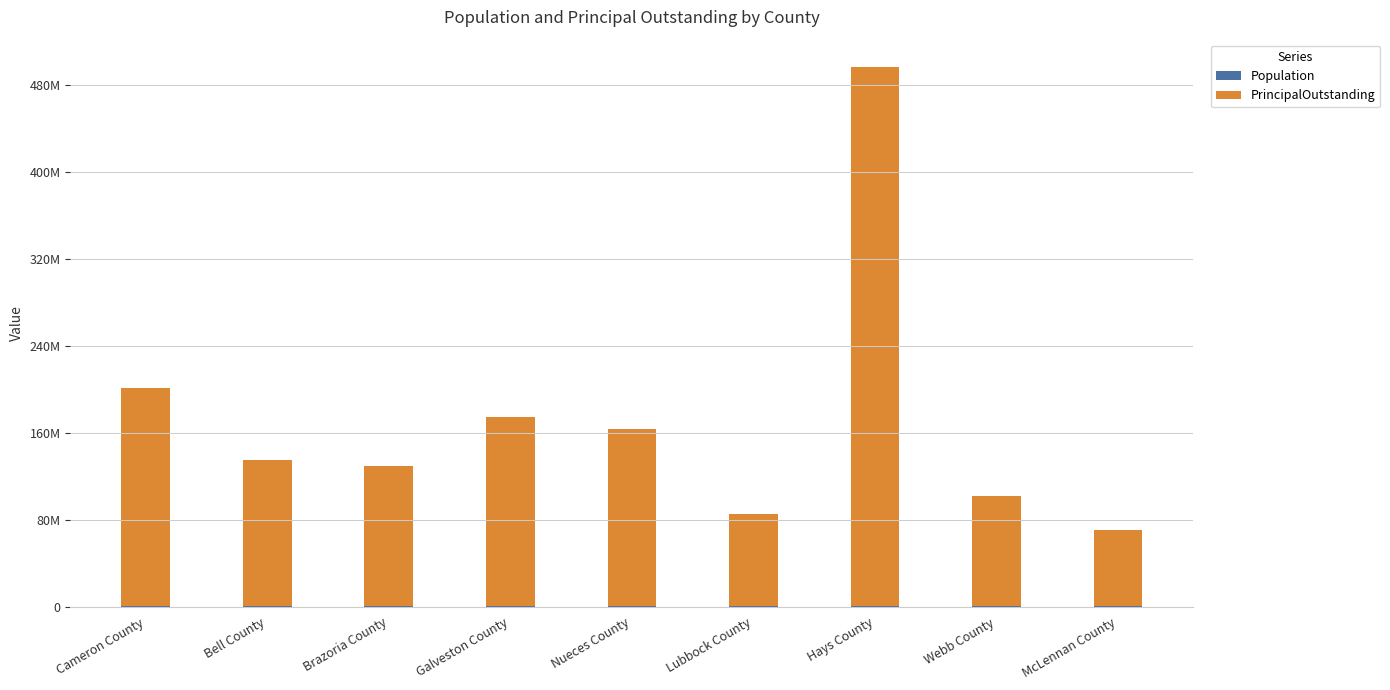

List the series in order of their peak value, highest first.

PrincipalOutstanding, Population